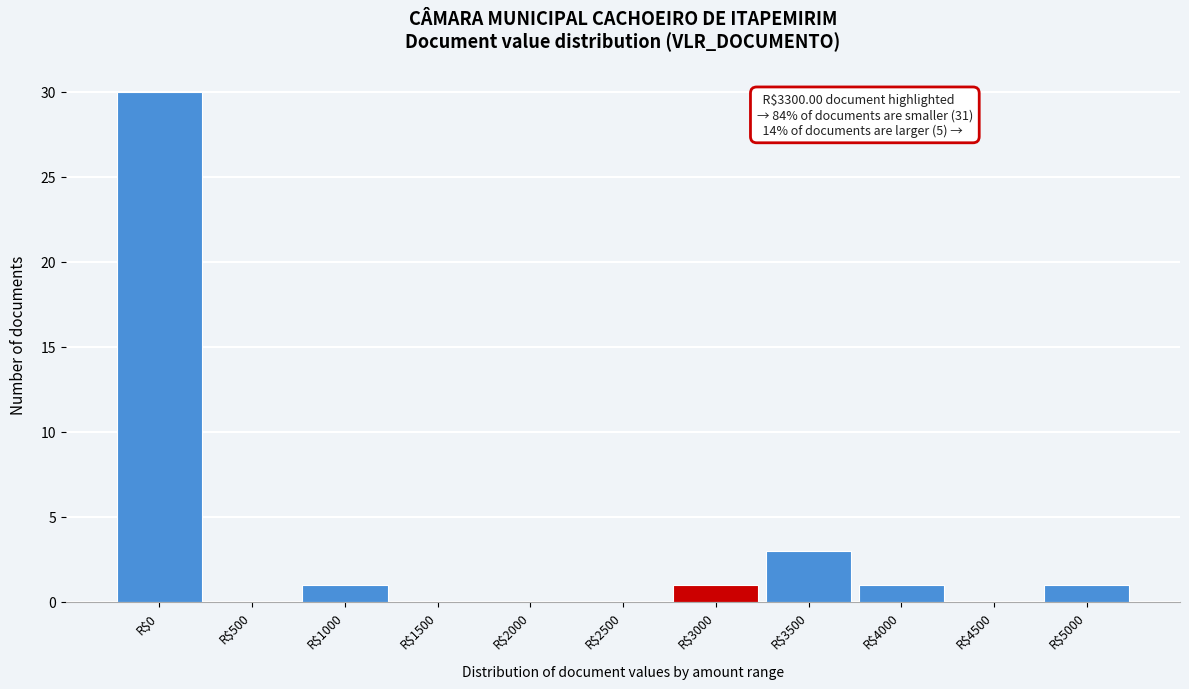

The chart shows a value of 1 at R$4000. True or false?

True